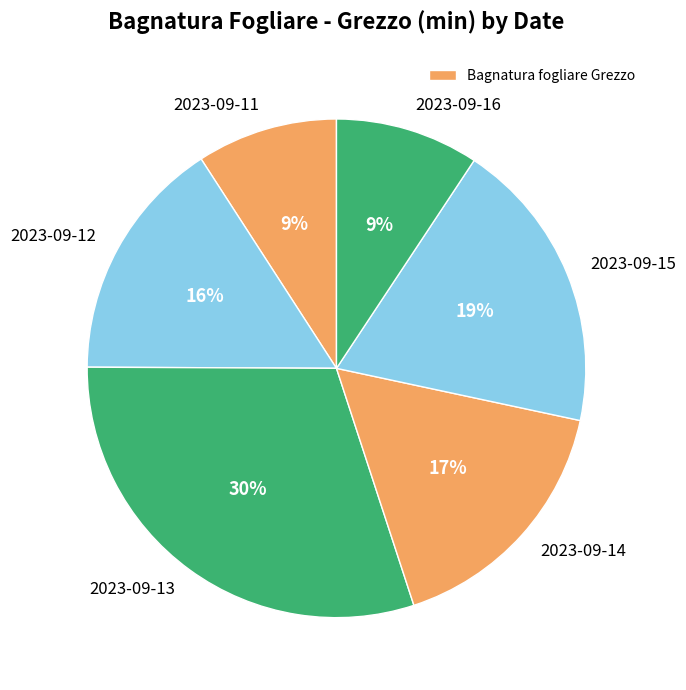

Count the number of slices in the pie.

6